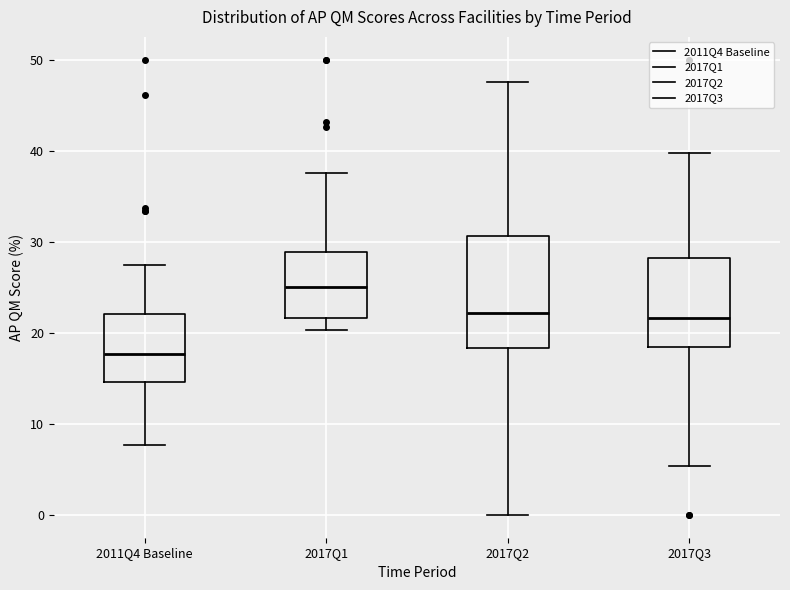

Where does the upper whisker of the box for 2017Q3 end on the y-axis? The values are not printed on the chart, so give them approximately, as read against the axis.

40